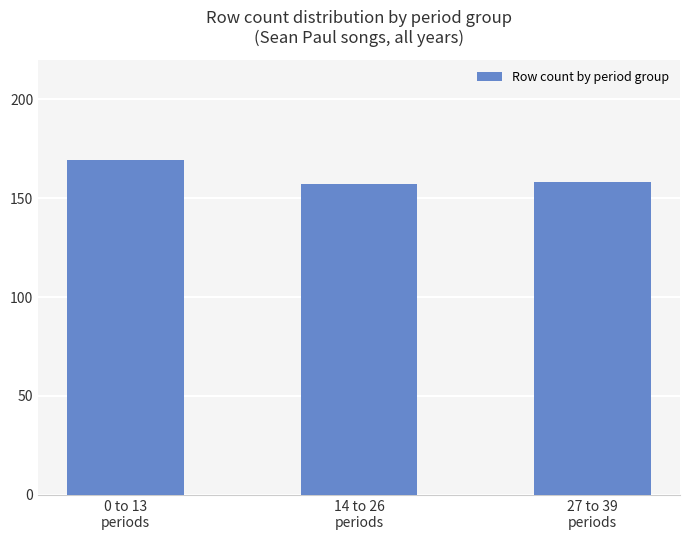

What is the difference between the values at 27 to 39
periods and 0 to 13
periods?

11